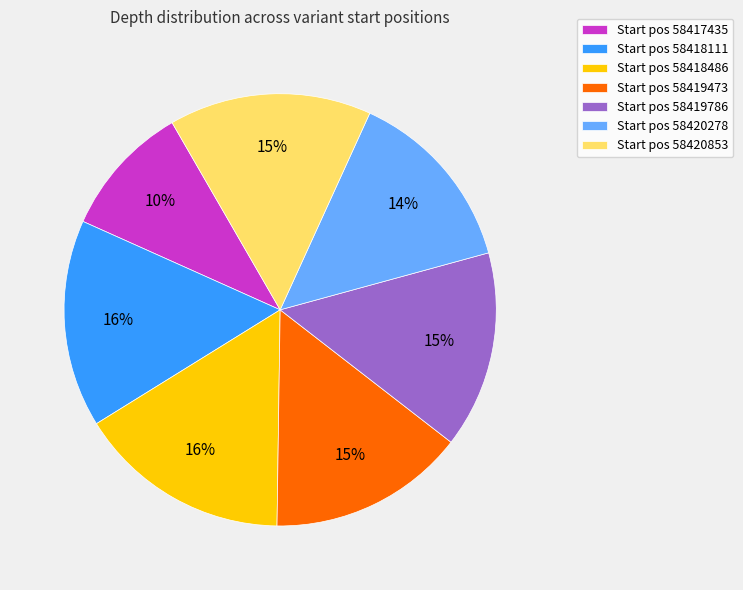

Which category has the smallest portion of the pie?

Start pos 58417435